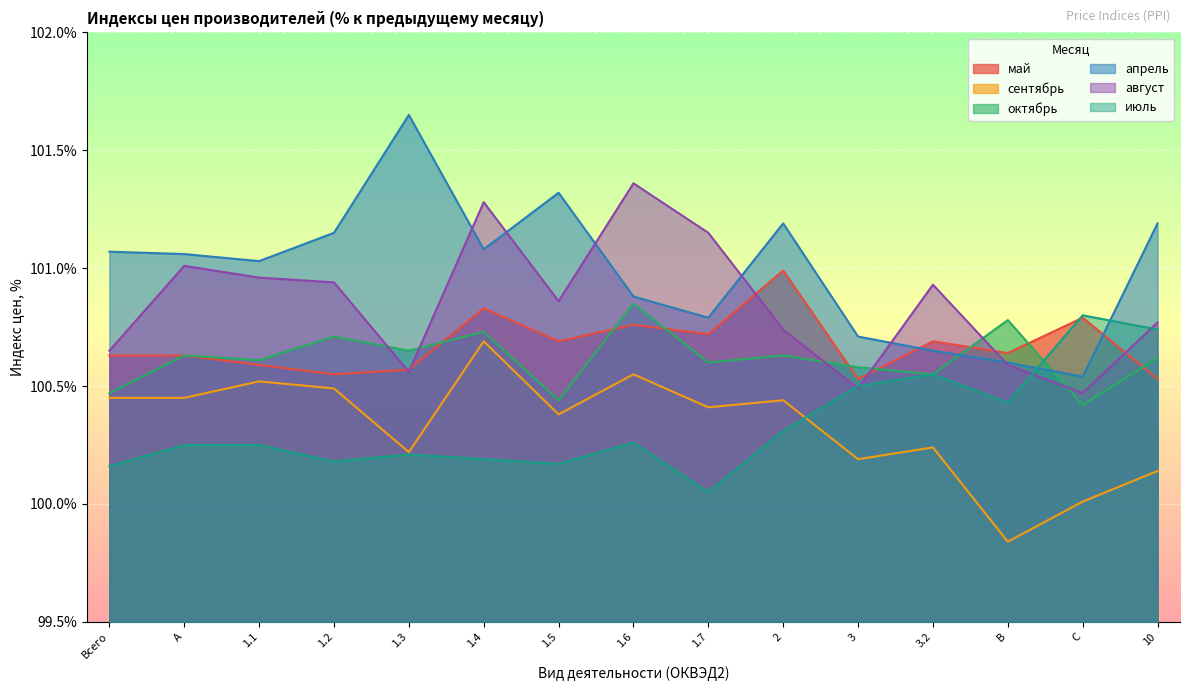

Which series has the largest total across all categories?

апрель